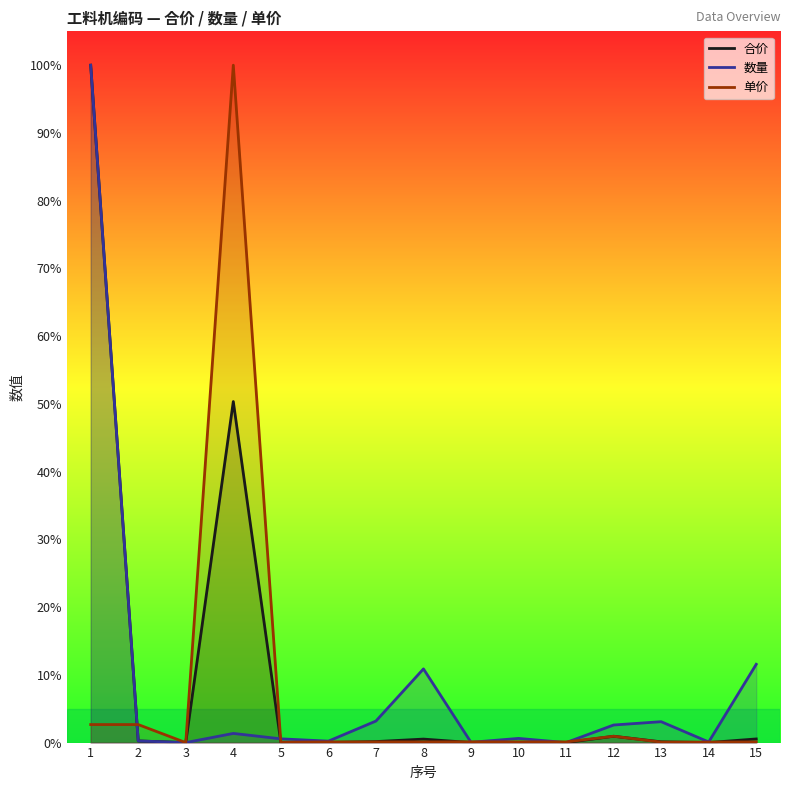

True or false: 数量 and 单价 intersect in this chart.

True